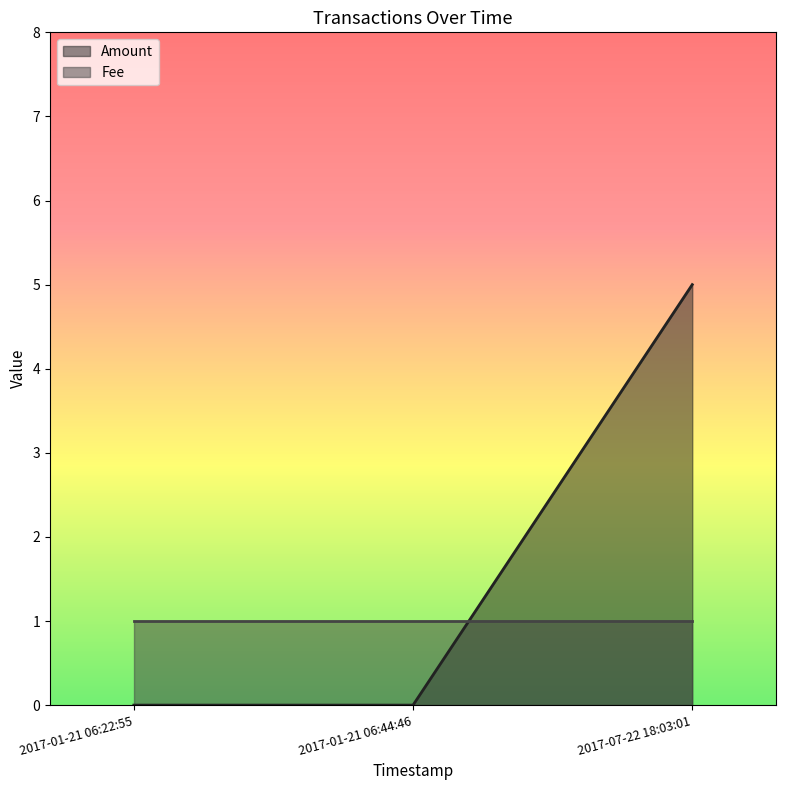

List the series in order of their overall mean, highest first.

Amount, Fee